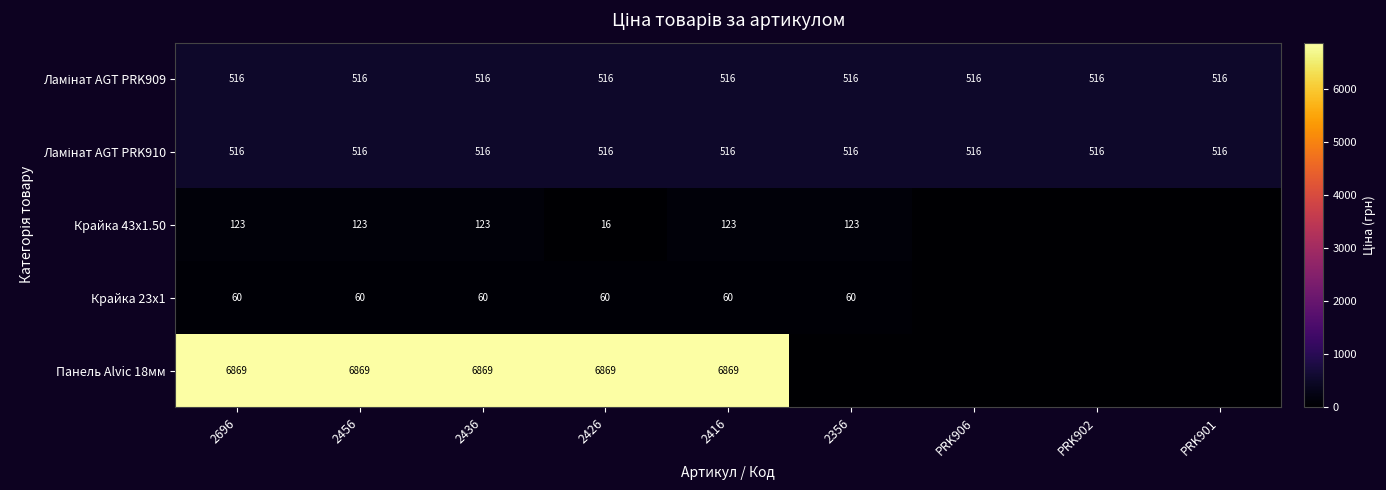

Between 2436 and 2356, which is larger?

2436